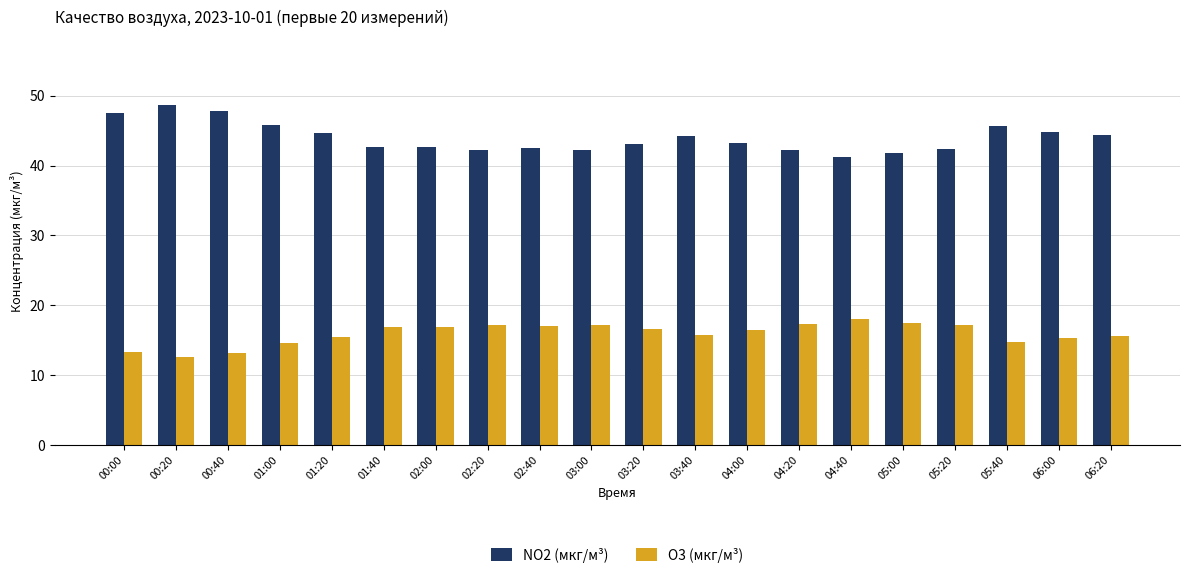

How many distinct data groups are displayed?

2